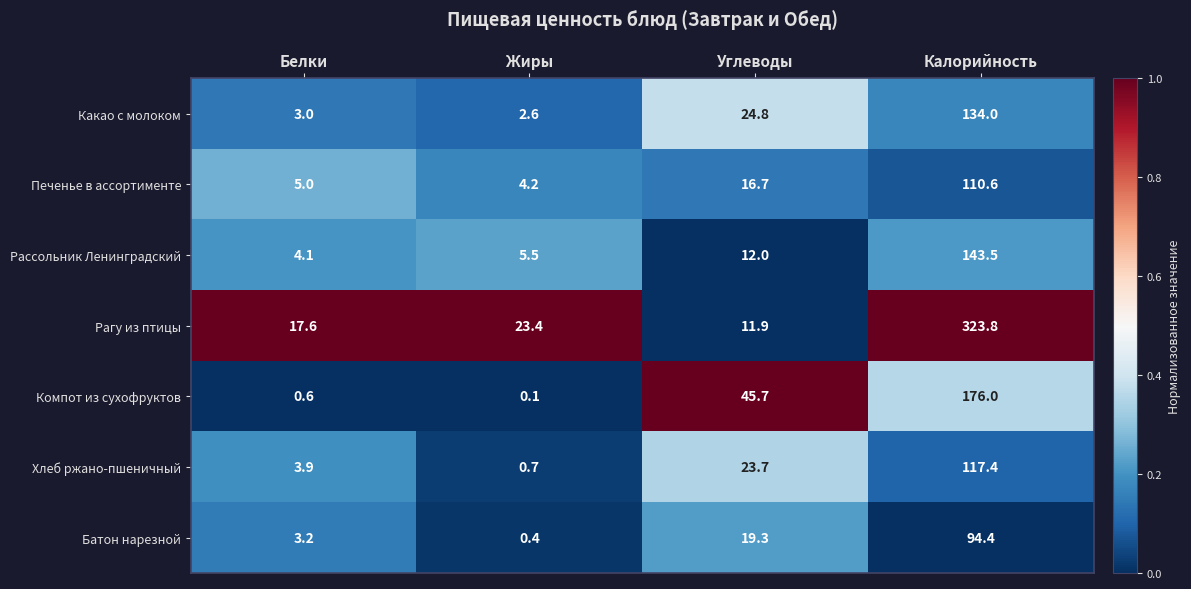

Reading left to right, extract all data points from this chart.

Какао с молоком: Белки=3.0	Жиры=2.6	Углеводы=24.8	Калорийность=134.0
Печенье в ассортименте: Белки=5.0	Жиры=4.2	Углеводы=16.7	Калорийность=110.6
Рассольник Ленинградский: Белки=4.1	Жиры=5.5	Углеводы=12.0	Калорийность=143.5
Рагу из птицы: Белки=17.6	Жиры=23.4	Углеводы=11.9	Калорийность=323.8
Компот из сухофруктов: Белки=0.6	Жиры=0.1	Углеводы=45.7	Калорийность=176.0
Хлеб ржано-пшеничный: Белки=3.9	Жиры=0.7	Углеводы=23.7	Калорийность=117.4
Батон нарезной: Белки=3.2	Жиры=0.4	Углеводы=19.3	Калорийность=94.4